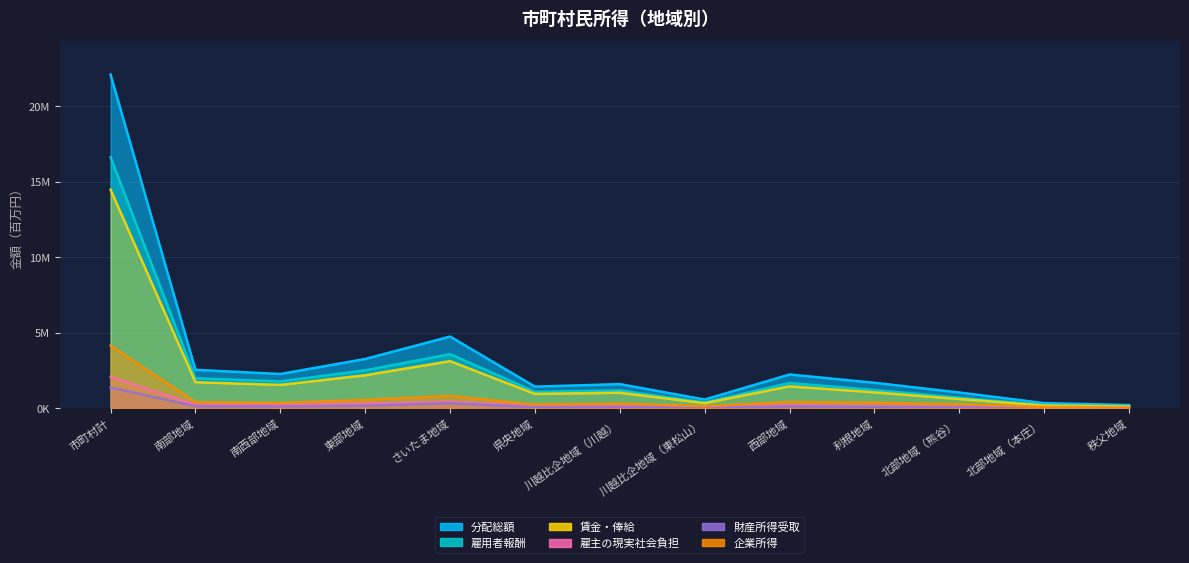

At which category is the sum across all series the highest?

市町村計